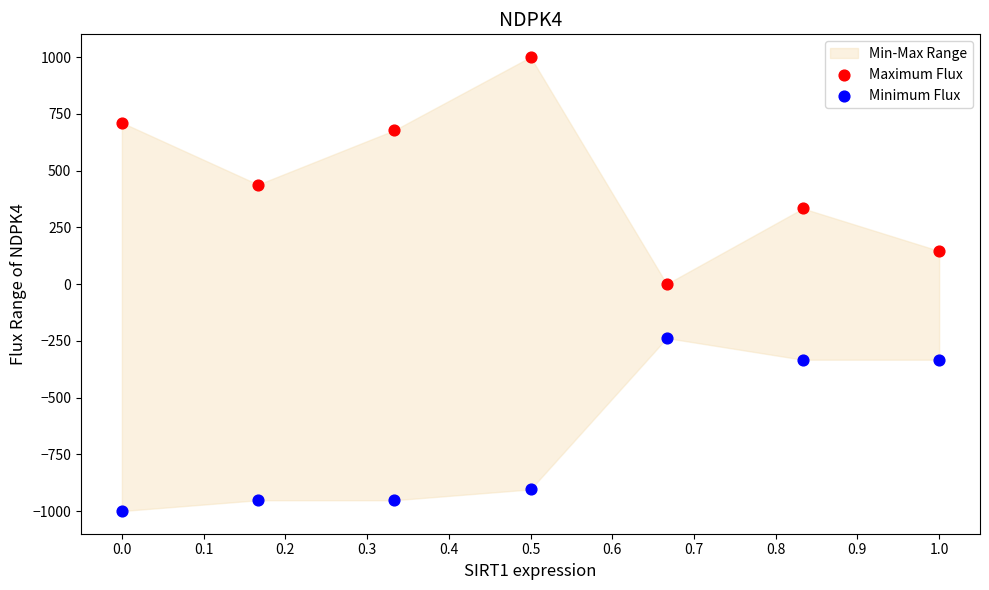

Which series has the largest Y range (max minus min)?

Maximum Flux